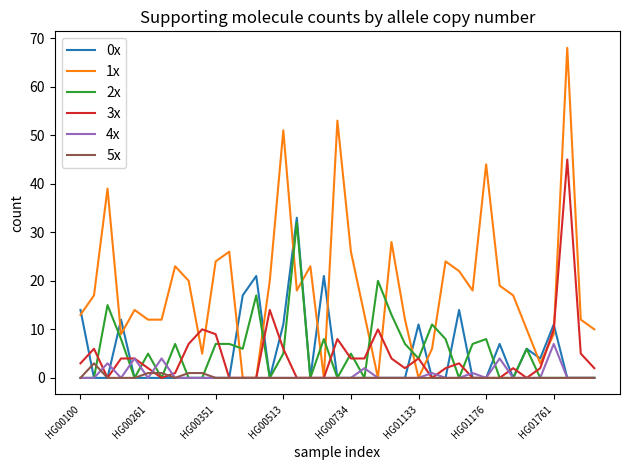

Which series has the largest total across all categories?

1x